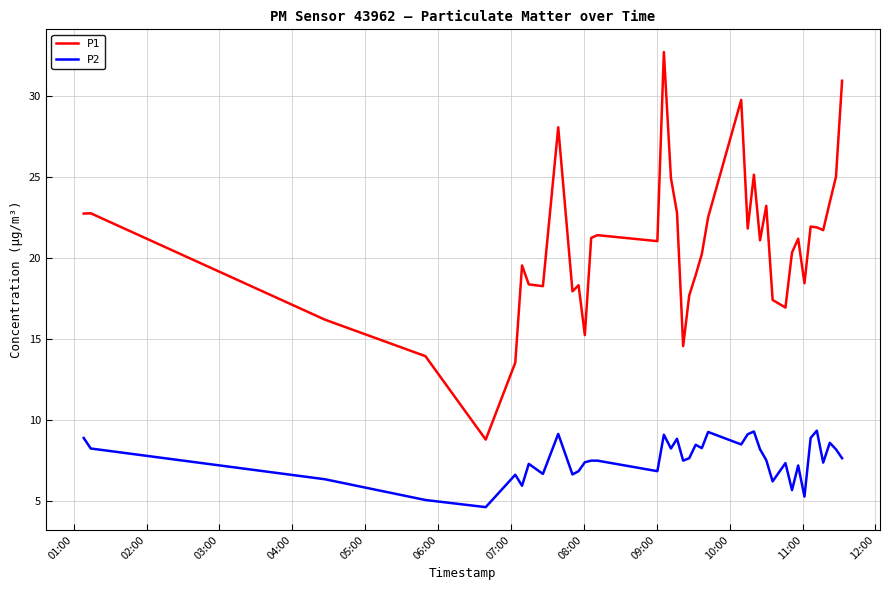

What are all the series names shown in the legend?

P1, P2